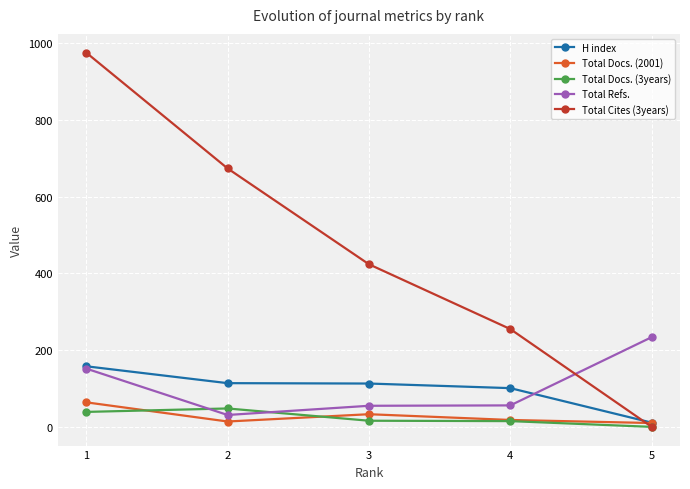

What is the greatest value displayed?

976